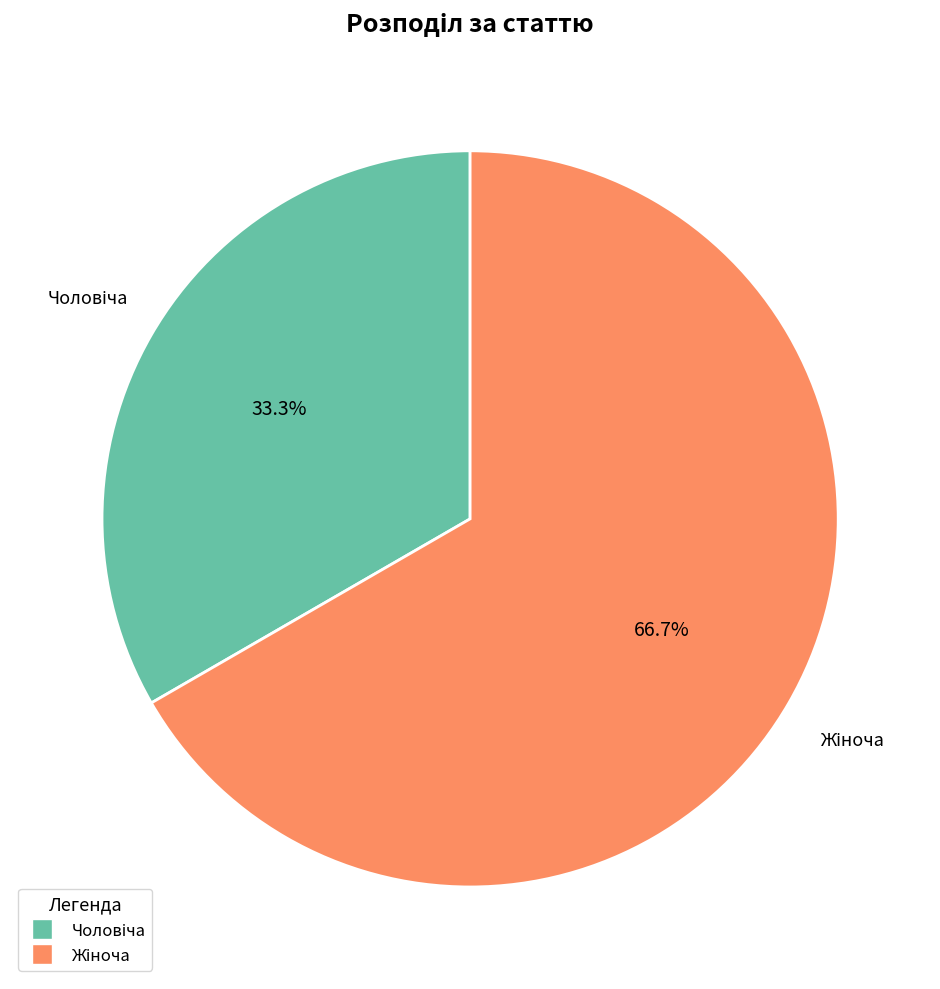

What is the smallest slice in the pie chart?

Чоловіча